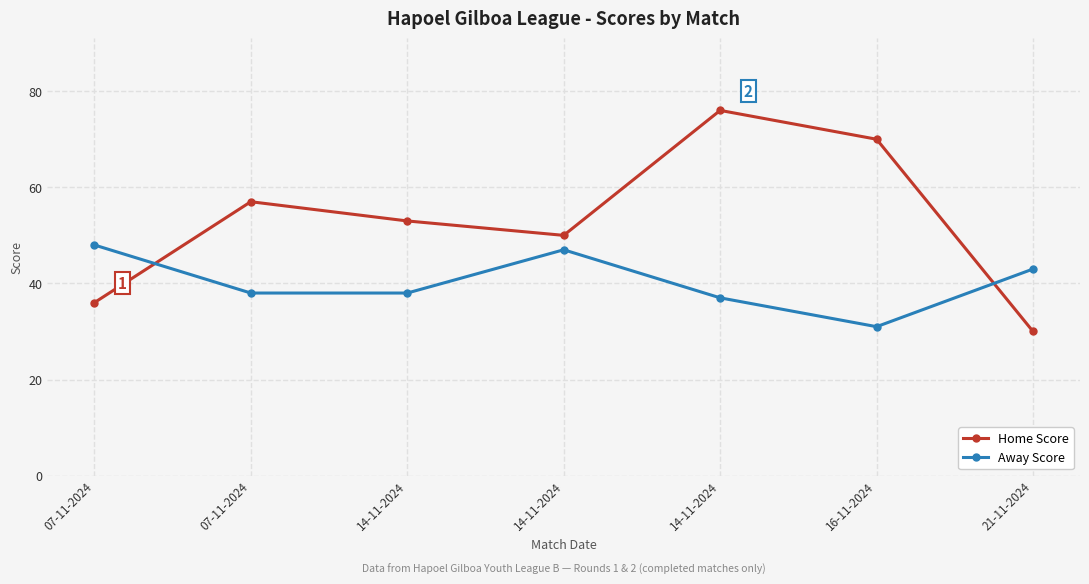

Reading left to right, extract all data points from this chart.

Home Score: 07-11-2024=36	07-11-2024=57	14-11-2024=53	14-11-2024=50	14-11-2024=76	16-11-2024=70	21-11-2024=30
Away Score: 07-11-2024=48	07-11-2024=38	14-11-2024=38	14-11-2024=47	14-11-2024=37	16-11-2024=31	21-11-2024=43